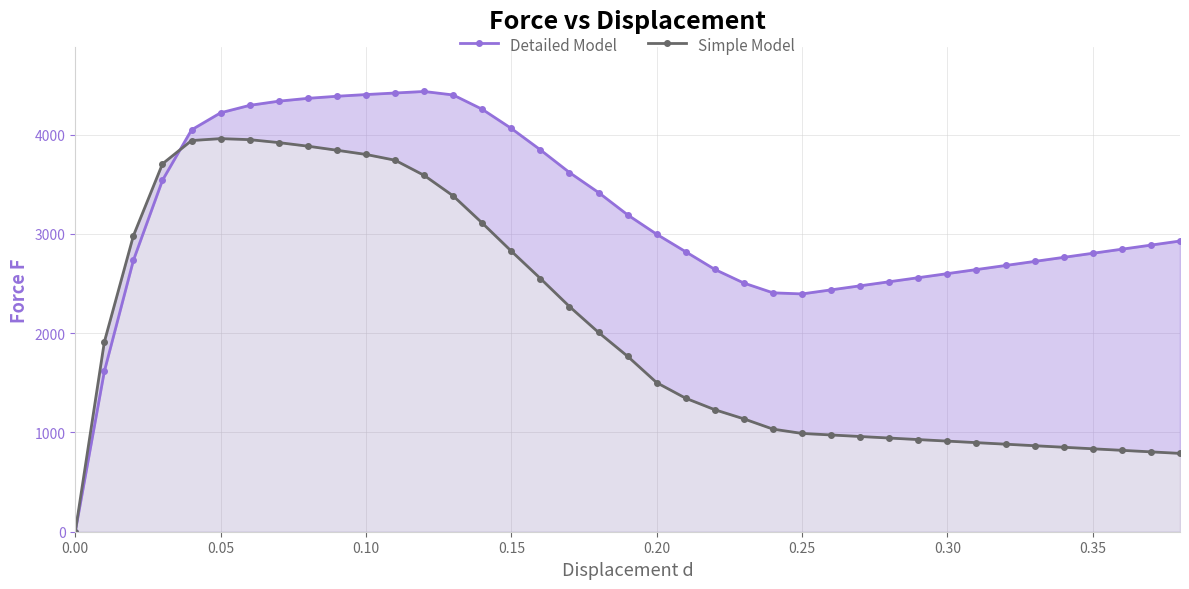

What are all the series names shown in the legend?

Detailed Model, Simple Model